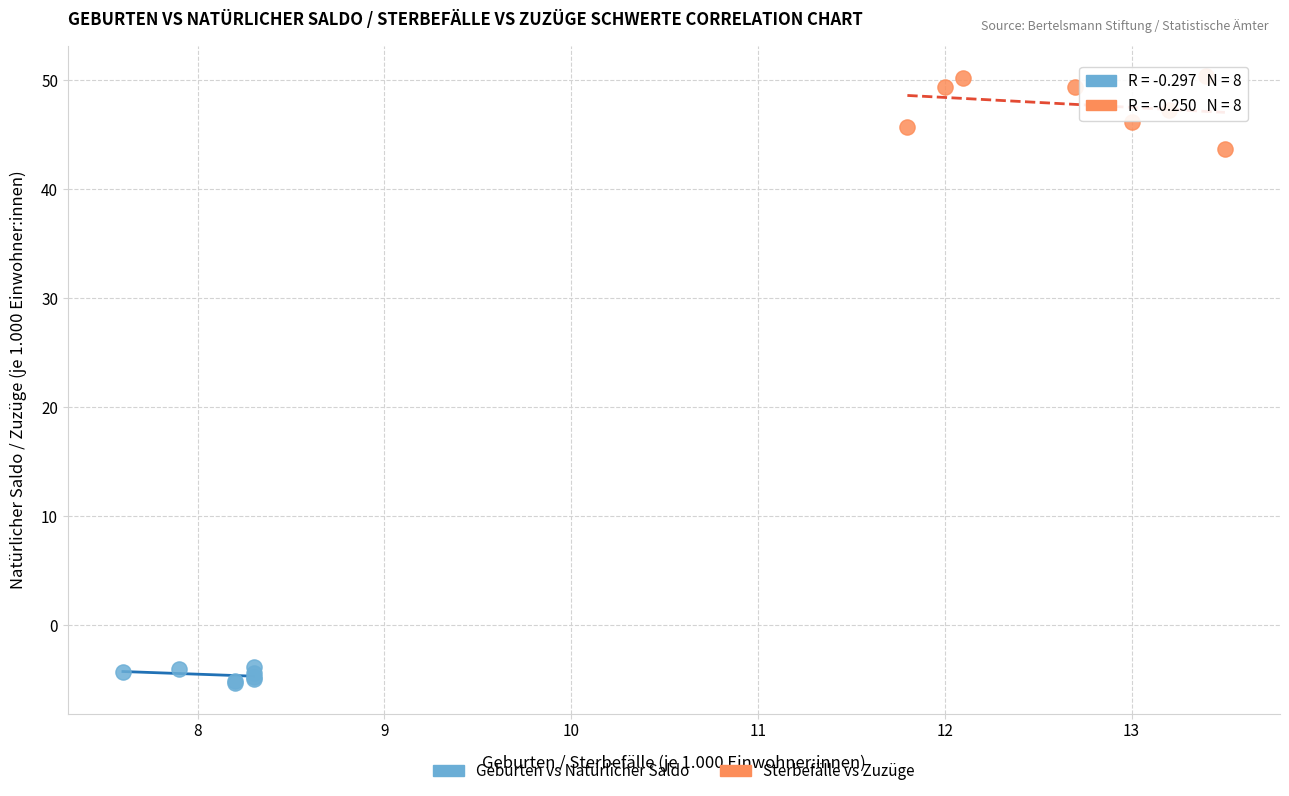

Which series contains the lowest Y value?

Geburten vs Natürlicher Saldo